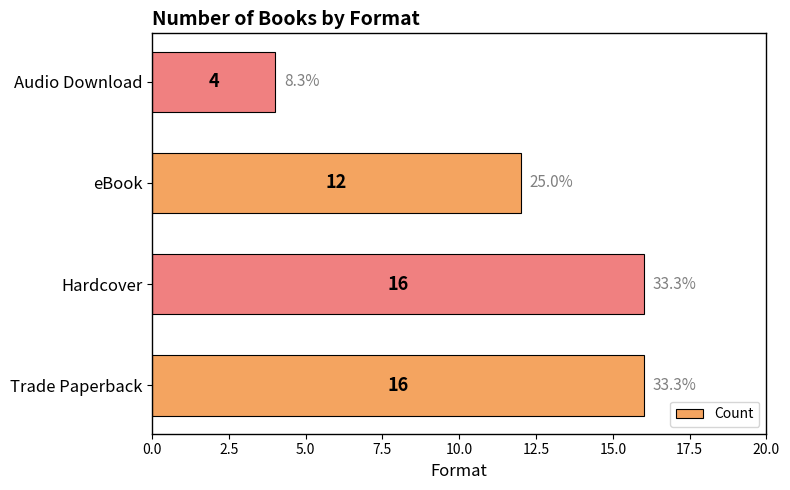

Between Audio Download and Trade Paperback, which is larger?

Trade Paperback